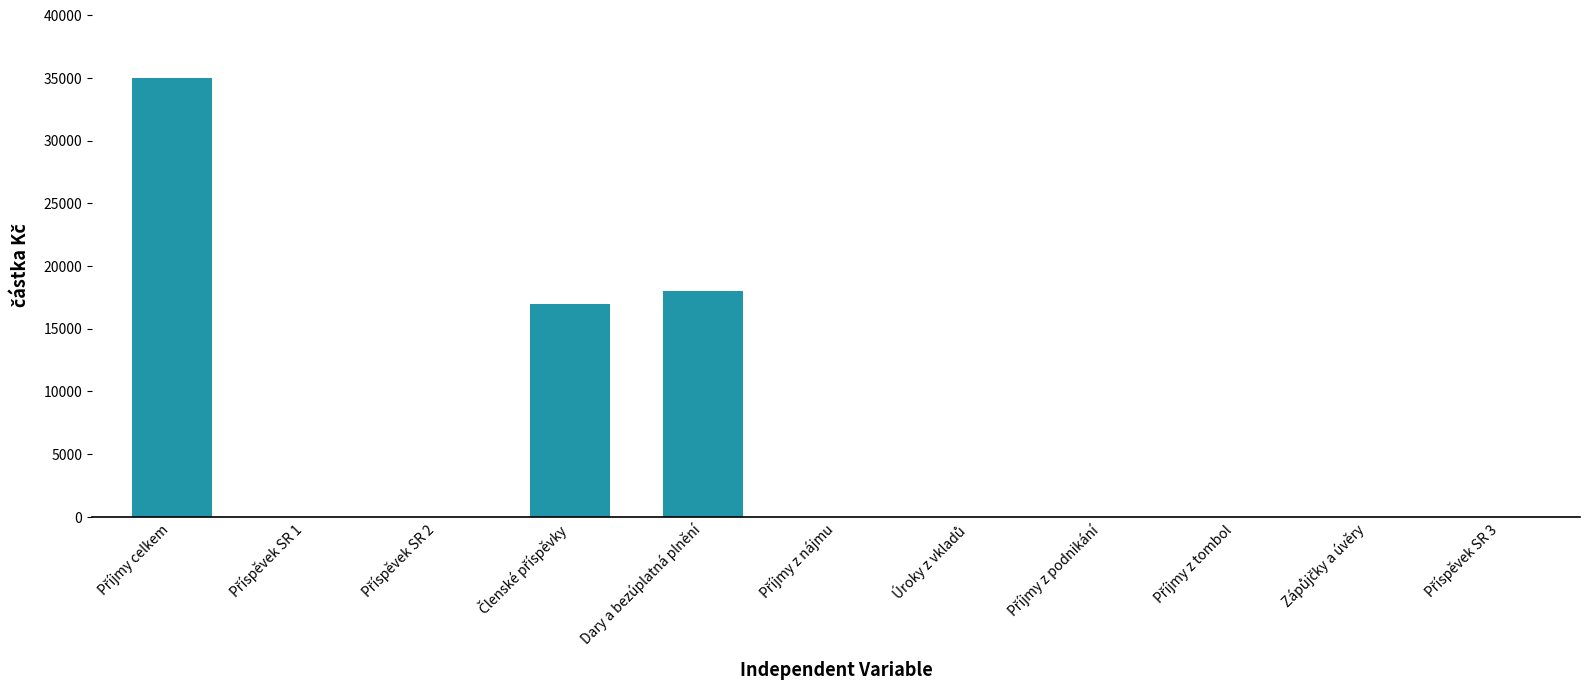

Count the number of categories in the chart.

11